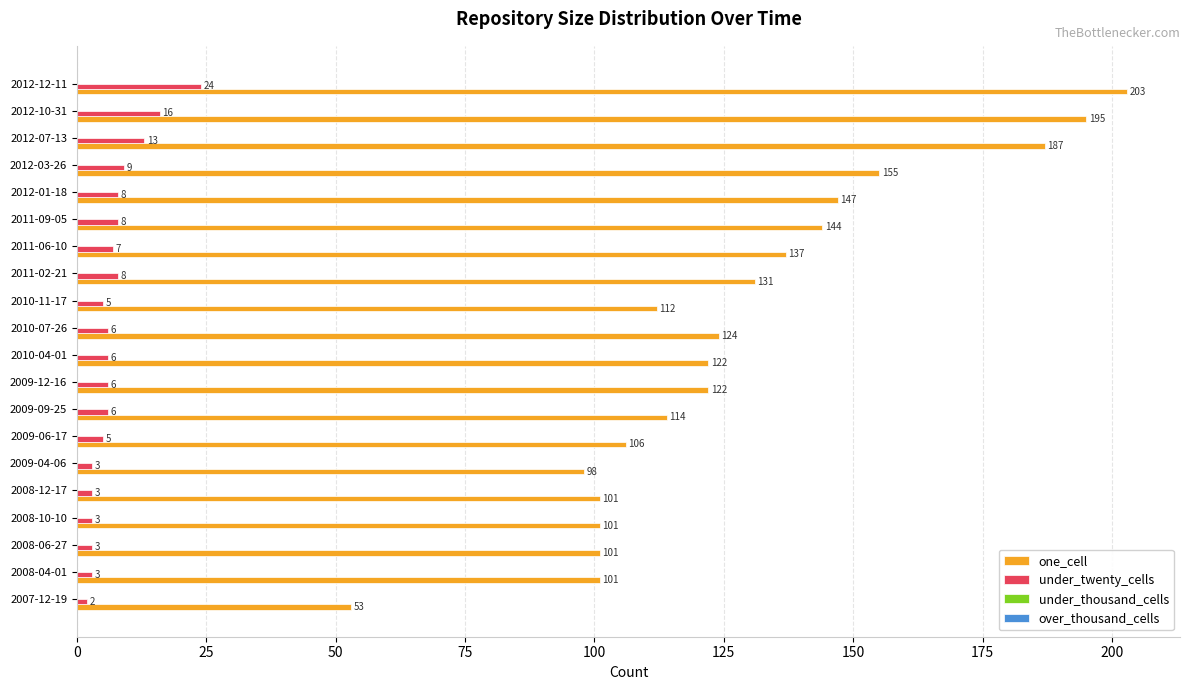

What is the sum of all one_cell values?

2554